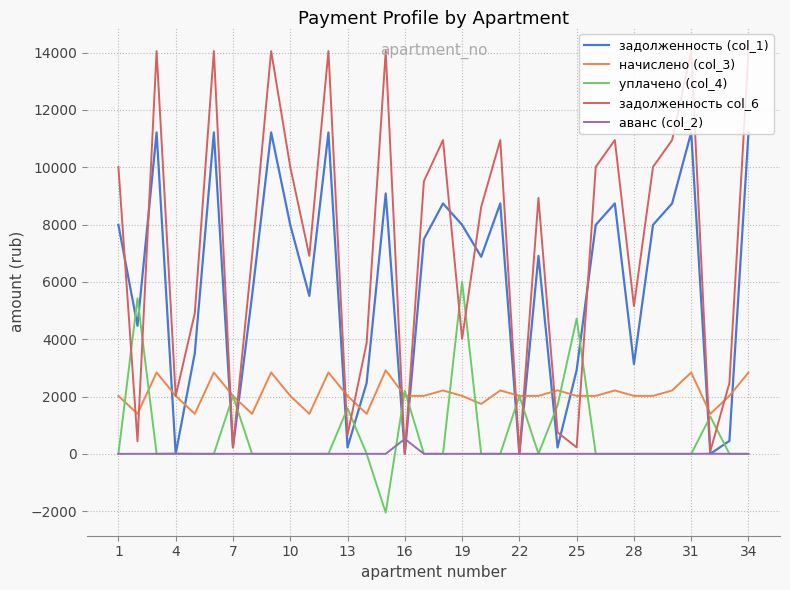

Which series has the largest range (max minus min)?

задолженность col_6